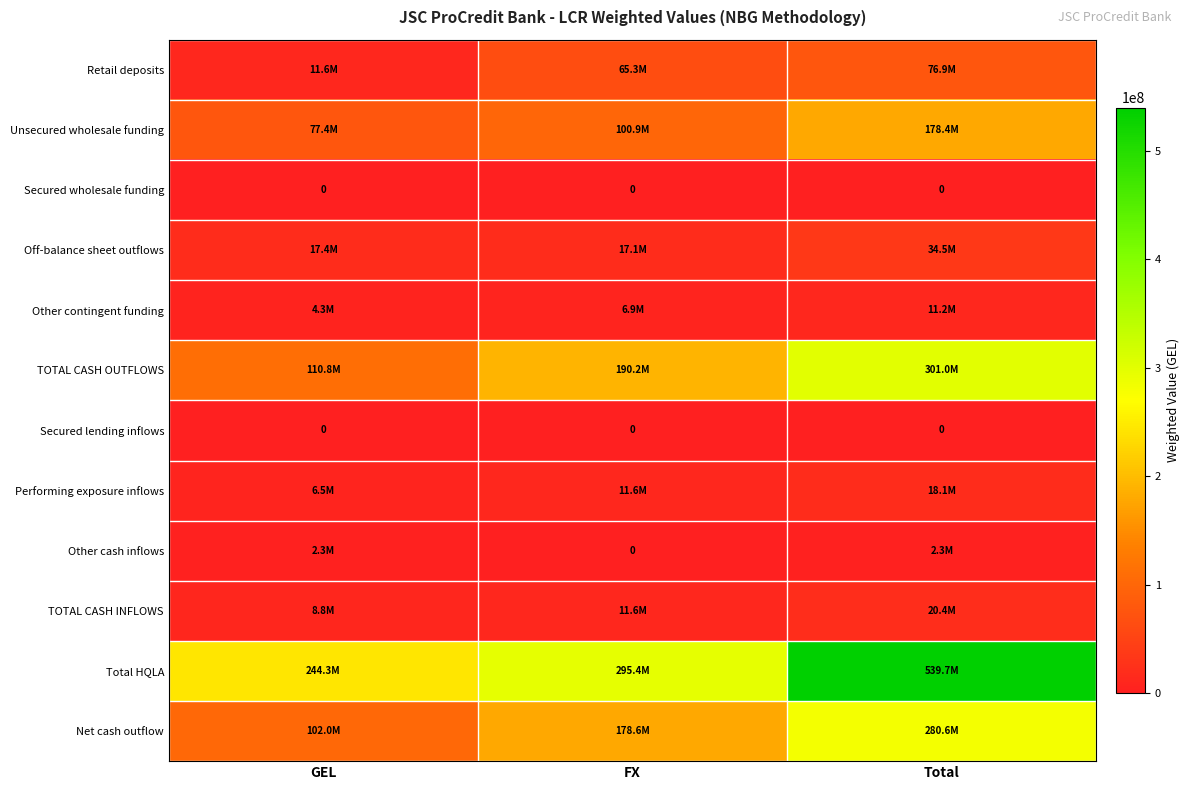

What is the difference between the highest and lowest values at FX?

295390457.6